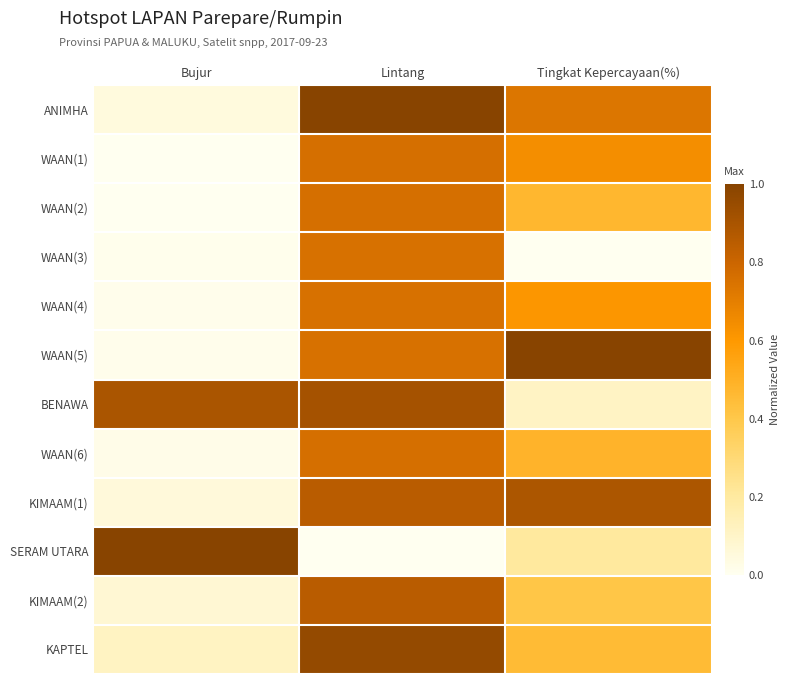

Rank the series by their maximum value, from highest to lowest.

ANIMHA, WAAN(5), SERAM UTARA, KAPTEL, BENAWA, KIMAAM(1), KIMAAM(2), WAAN(1), WAAN(2), WAAN(6), WAAN(4), WAAN(3)